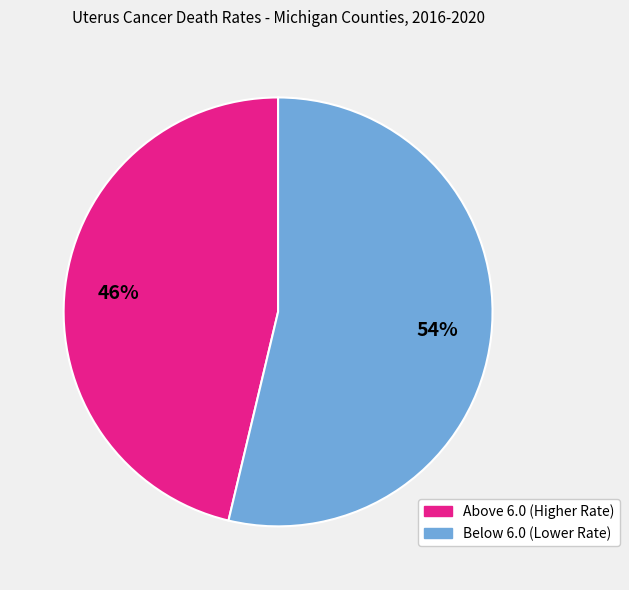

Does any single category account for the majority?

Yes